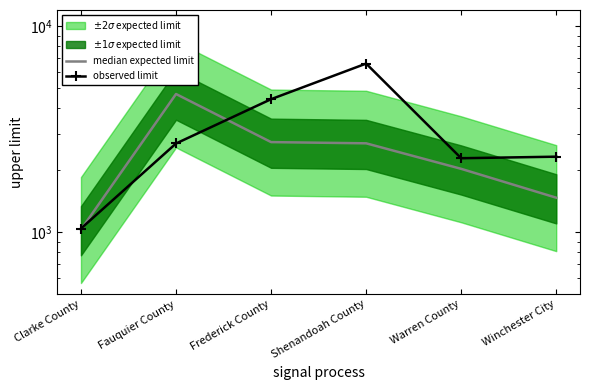

Reading left to right, extract all data points from this chart.

median expected limit: Clarke County=1029	Fauquier County=4689	Frederick County=2738	Shenandoah County=2701	Warren County=2030	Winchester City=1470
observed limit: Clarke County=1041	Fauquier County=2696	Frederick County=4425	Shenandoah County=6590	Warren County=2286	Winchester City=2326